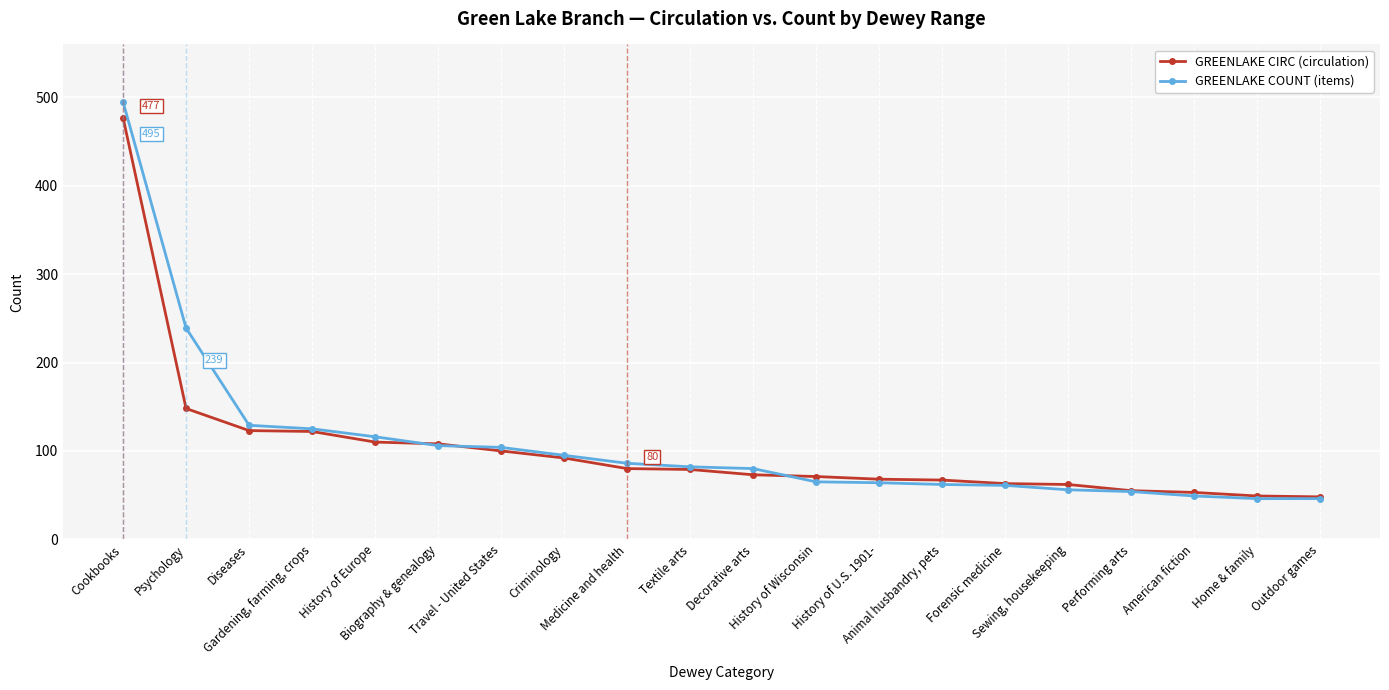

Which series has the widest spread of values?

GREENLAKE COUNT (items)